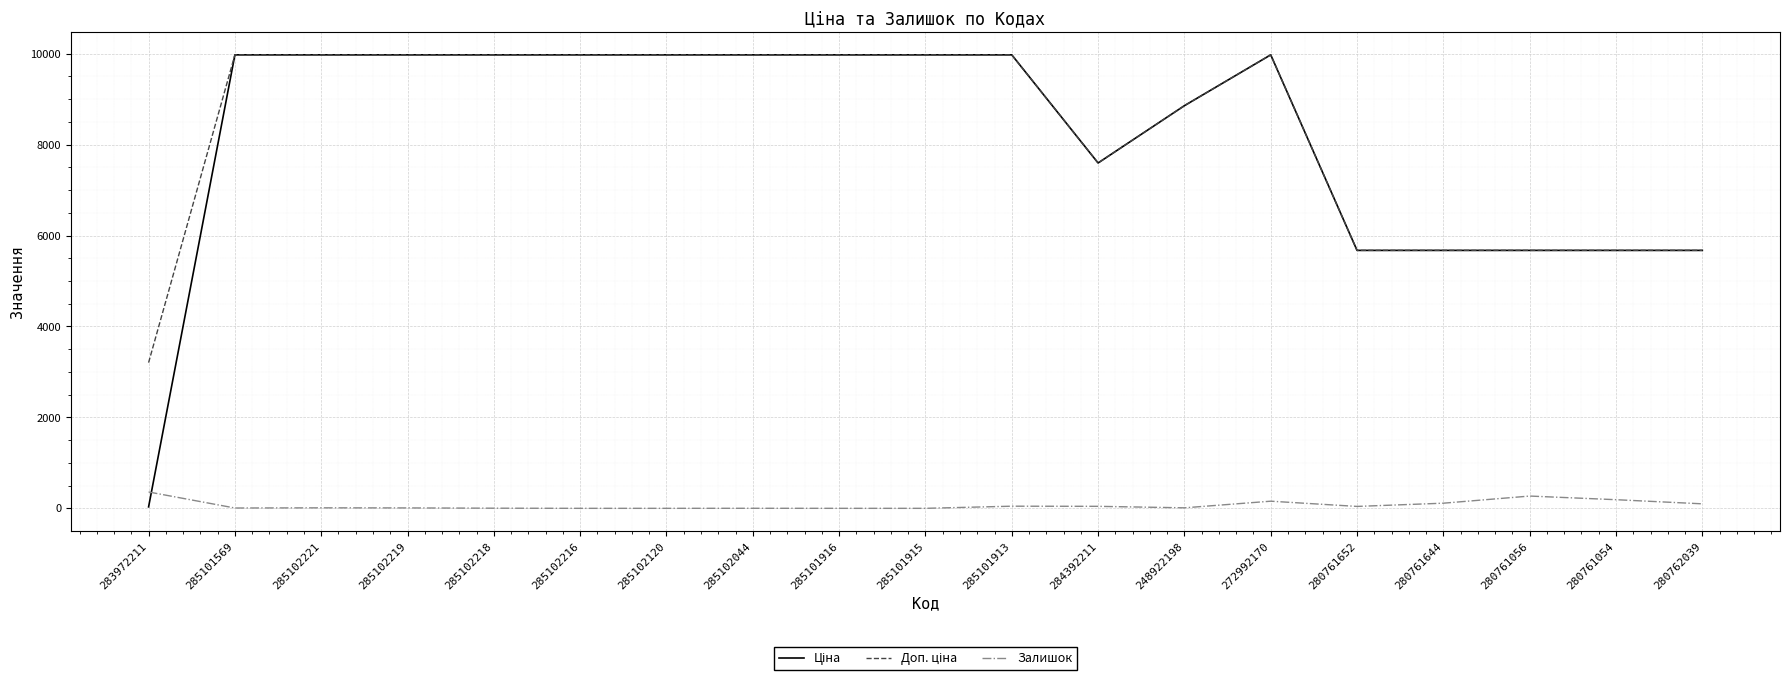

Is it true that Залишок equals 113.0 at 280761644?

True